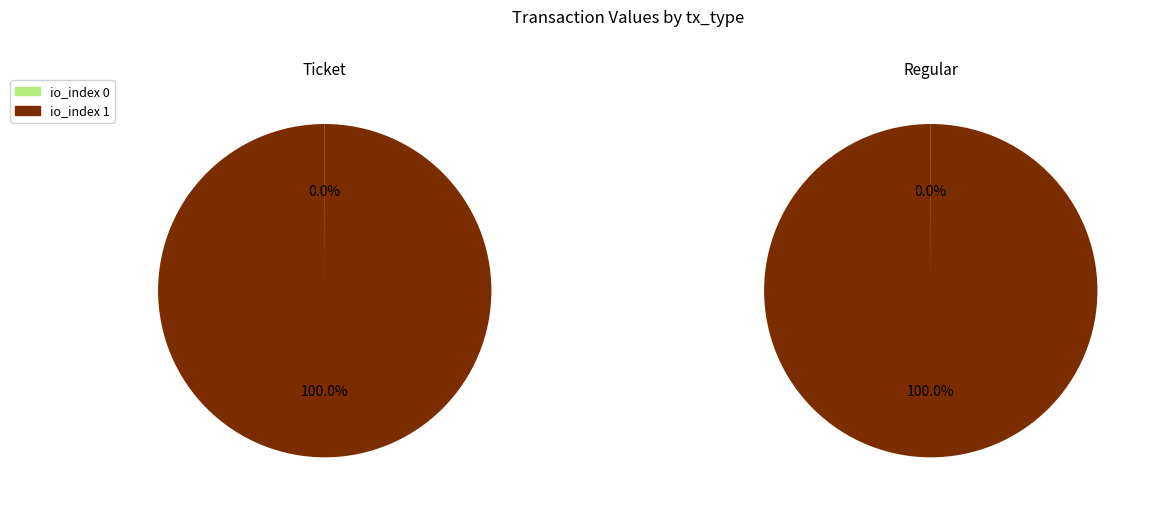

Which slice represents more than half of the pie?

io_index 1